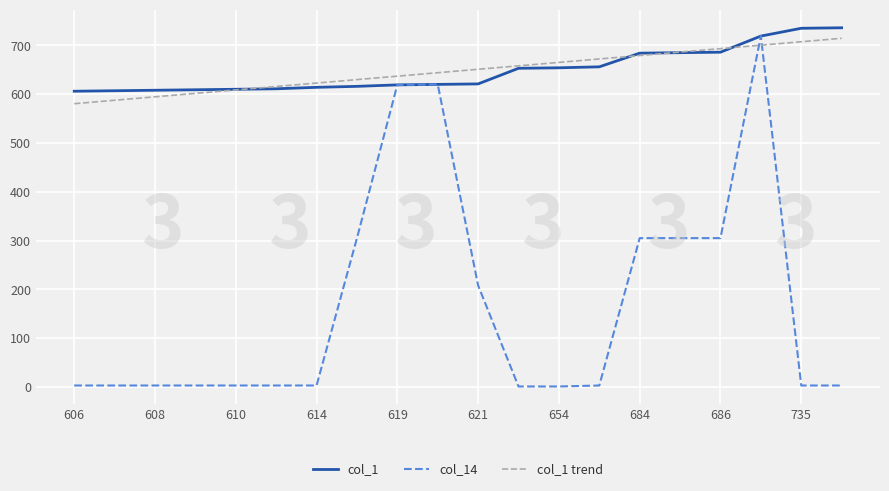

What is the lowest value of the col_1 series?

606.0